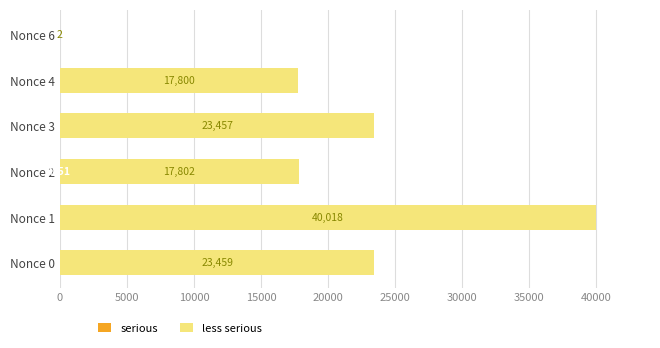

Between Nonce 4 and Nonce 1, which is larger?

Nonce 4